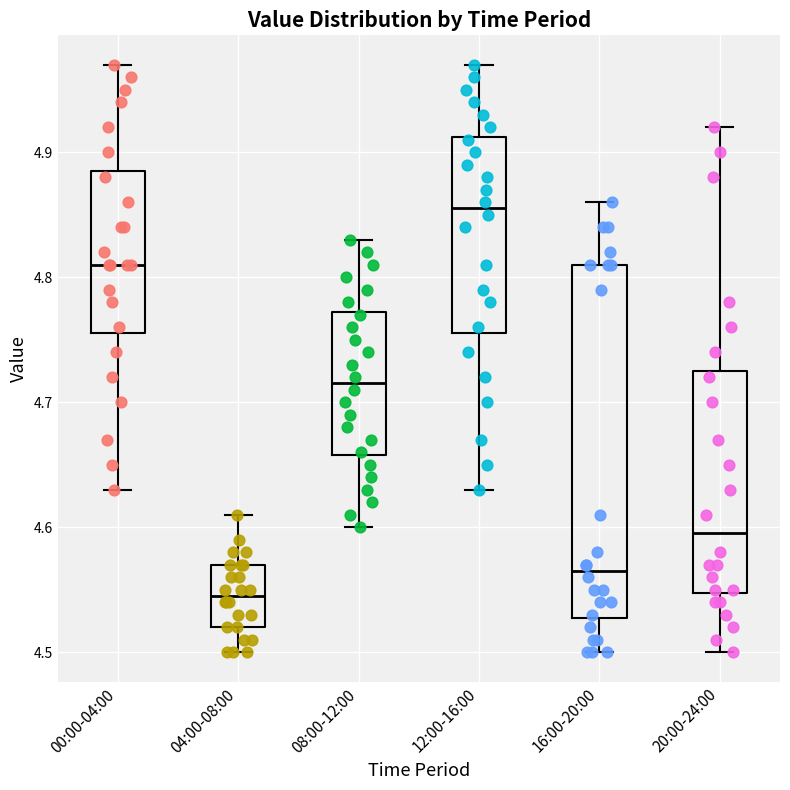

Reading left to right, read every box against the y-axis: the position of its median line, the range the box covers, and the ends of its whiskers. The values are not printed on the chart, so give them approximately, as read against the axis.

00:00-04:00: median 4.81, box 4.76 to 4.89, whiskers 4.63 to 4.97
04:00-08:00: median 4.55, box 4.52 to 4.57, whiskers 4.50 to 4.61
08:00-12:00: median 4.72, box 4.66 to 4.77, whiskers 4.60 to 4.83
12:00-16:00: median 4.86, box 4.76 to 4.91, whiskers 4.63 to 4.97
16:00-20:00: median 4.57, box 4.53 to 4.81, whiskers 4.50 to 4.86
20:00-24:00: median 4.60, box 4.55 to 4.73, whiskers 4.50 to 4.92